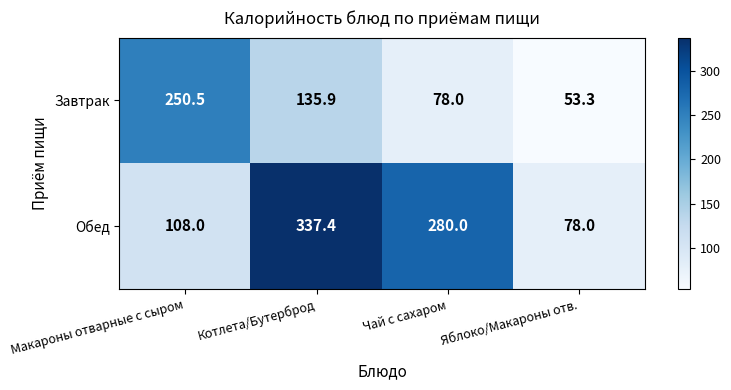

Count the number of data series in this chart.

2